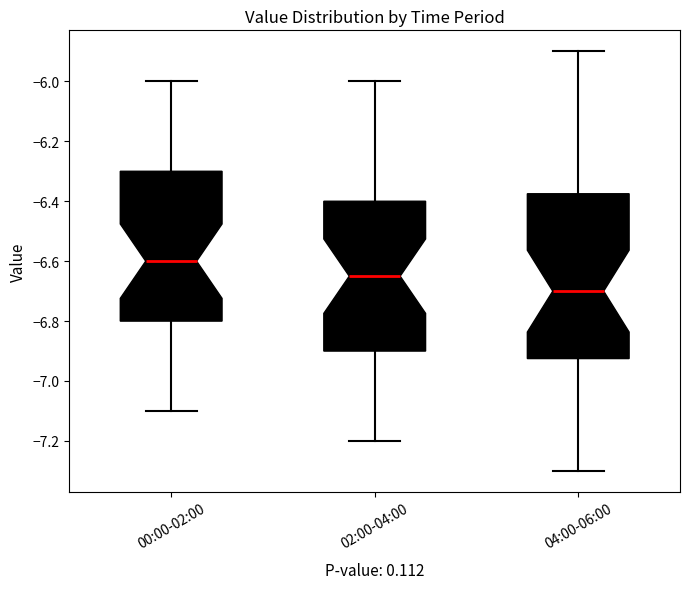

Reading left to right, transcribe this box plot: for each box, give where its median line is, the range the box spans, and where its two whiskers end, as read against the y-axis. The values are not printed on the chart, so give them approximately, as read against the axis.

00:00-02:00: median -6.60, box -6.80 to -6.30, whiskers -7.10 to -6.00
02:00-04:00: median -6.64, box -6.90 to -6.40, whiskers -7.20 to -6.00
04:00-06:00: median -6.70, box -6.92 to -6.38, whiskers -7.30 to -5.90